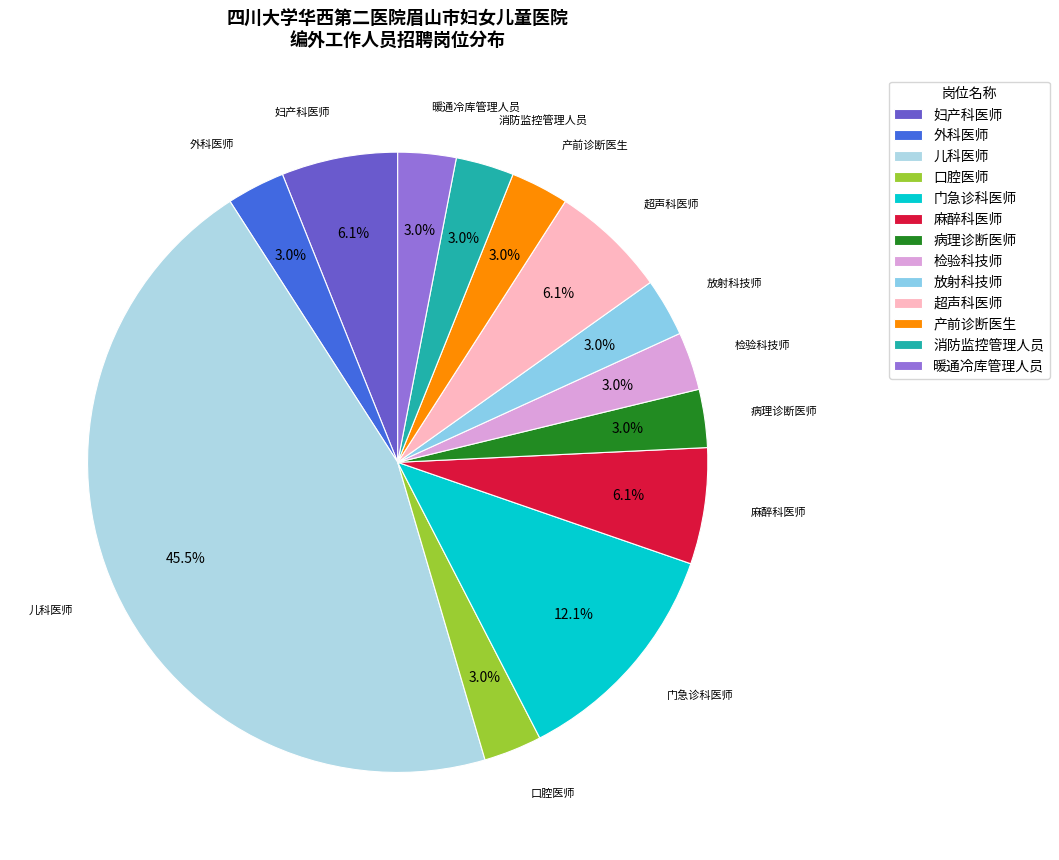

To the nearest percent, what is the difference between the 门急诊科医师 and 儿科医师 slice percentages?

33%